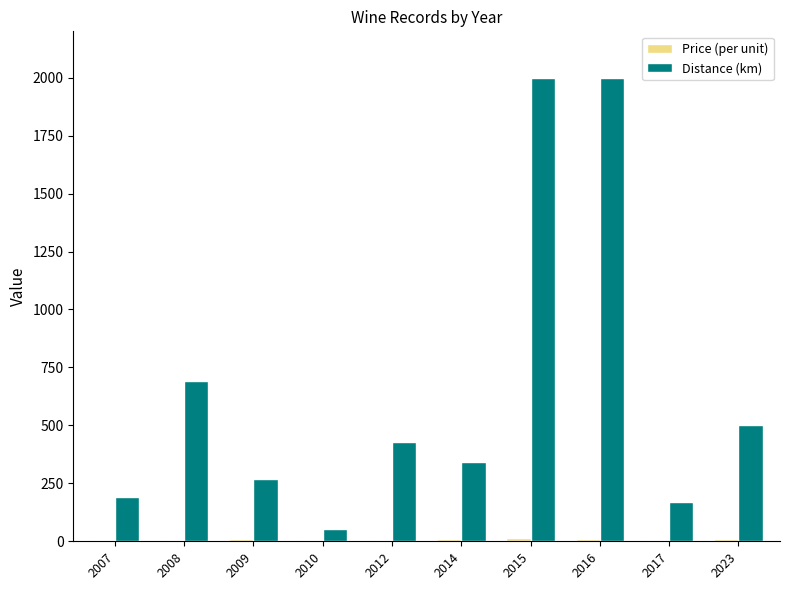

True or false: Distance (km) has a value of 1095.2 at 2008.

False